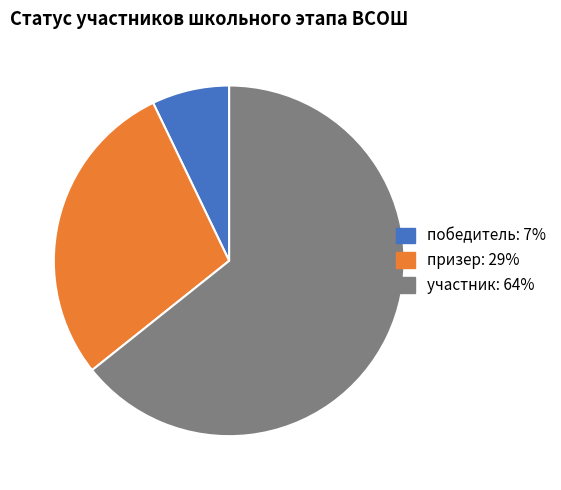

Is it true that призер is 24% of the pie?

False